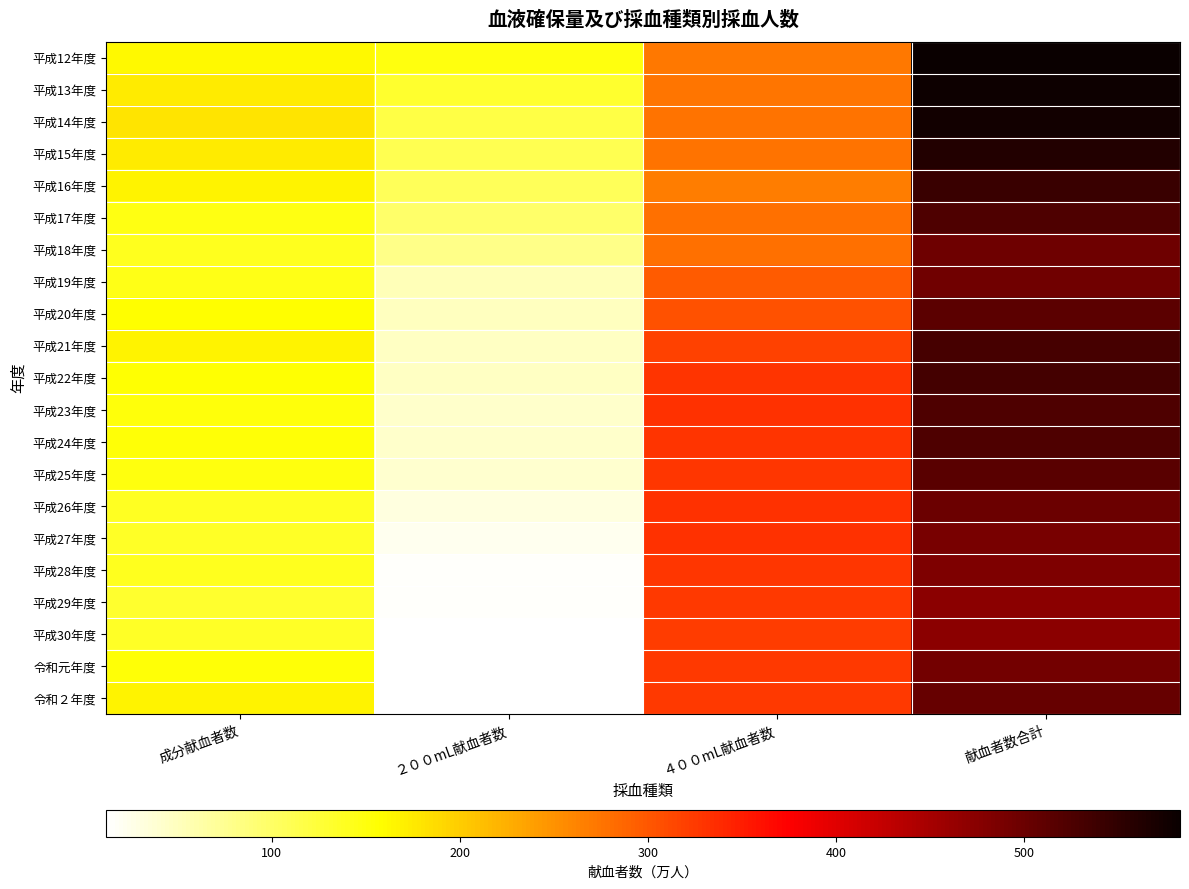

Reading left to right, what are all the values shown in this chart?

平成12年度: 成分献血者数=162	２００mL献血者数=150	４００mL献血者数=271	献血者数合計=583
平成13年度: 成分献血者数=174	２００mL献血者数=132	４００mL献血者数=273	献血者数合計=579
平成14年度: 成分献血者数=181	２００mL献血者数=118	４００mL献血者数=277	献血者数合計=576
平成15年度: 成分献血者数=174	２００mL献血者数=111	４００mL献血者数=276	献血者数合計=561
平成16年度: 成分献血者数=168	２００mL献血者数=106	４００mL献血者数=267	献血者数合計=541
平成17年度: 成分献血者数=148	２００mL献血者数=98	４００mL献血者数=278	献血者数合計=524
平成18年度: 成分献血者数=140	２００mL献血者数=79	４００mL献血者数=279	献血者数合計=498
平成19年度: 成分献血者数=145	２００mL献血者数=54	４００mL献血者数=296	献血者数合計=495
平成20年度: 成分献血者数=159	２００mL献血者数=48	４００mL献血者数=306	献血者数合計=513
平成21年度: 成分献血者数=166	２００mL献血者数=46	４００mL献血者数=318	献血者数合計=530
平成22年度: 成分献血者数=156	２００mL献血者数=46	４００mL献血者数=330	献血者数合計=532
平成23年度: 成分献血者数=152	２００mL献血者数=42	４００mL献血者数=331	献血者数合計=525
平成24年度: 成分献血者数=154	２００mL献血者数=41	４００mL献血者数=330	献血者数合計=525
平成25年度: 成分献血者数=149	２００mL献血者数=40	４００mL献血者数=327	献血者数合計=516
平成26年度: 成分献血者数=138	２００mL献血者数=30	４００mL献血者数=331	献血者数合計=499
平成27年度: 成分献血者数=136	２００mL献血者数=21	４００mL献血者数=332	献血者数合計=489
平成28年度: 成分献血者数=140	２００mL献血者数=16	４００mL献血者数=327	献血者数合計=483
平成29年度: 成分献血者数=132	２００mL献血者数=15	４００mL献血者数=326	献血者数合計=473
平成30年度: 成分献血者数=136	２００mL献血者数=14	４００mL献血者数=323	献血者数合計=473
令和元年度: 成分献血者数=153	２００mL献血者数=14	４００mL献血者数=326	献血者数合計=493
令和２年度: 成分献血者数=167	２００mL献血者数=12	４００mL献血者数=325	献血者数合計=504